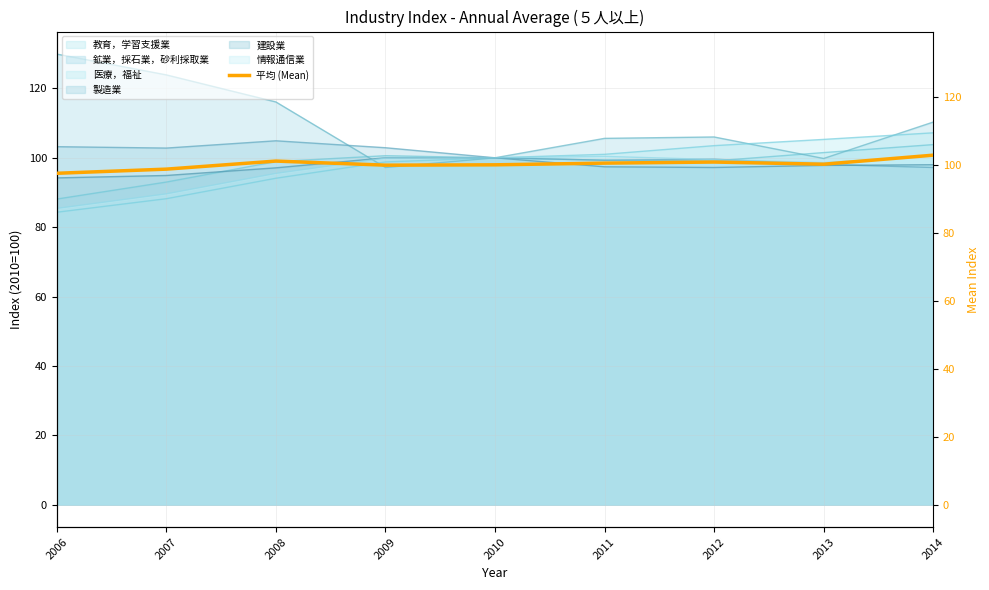

What is the difference between the second highest and minimum values?

3.6